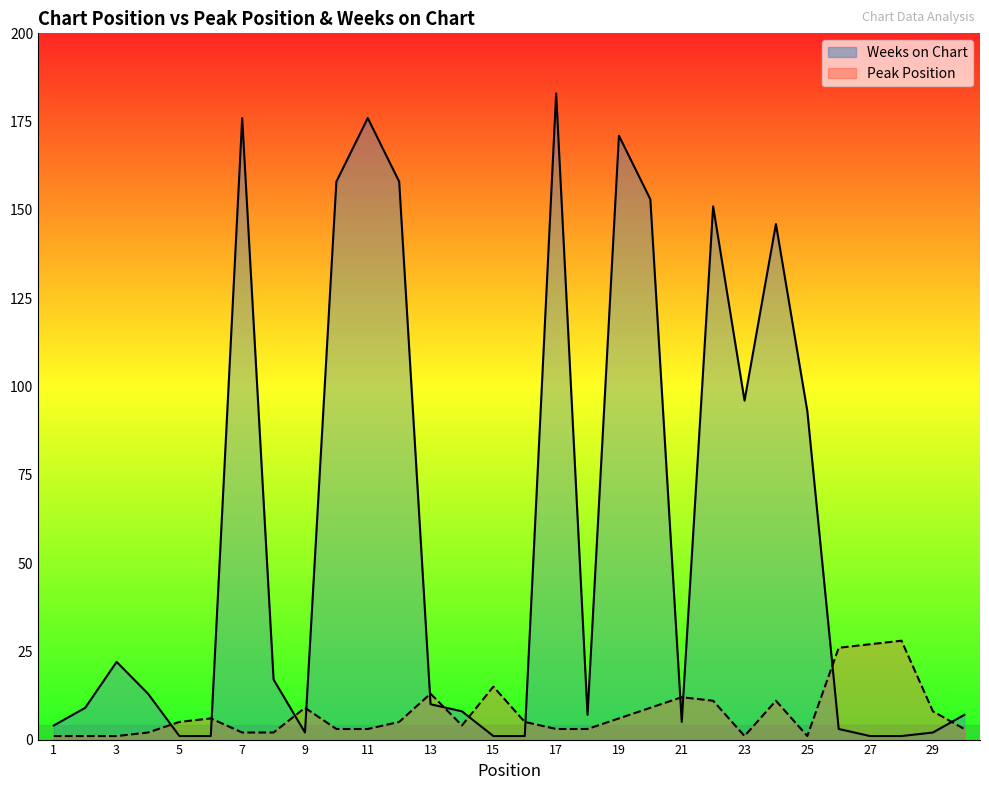

Rank the series at 13 from lowest to highest value.

Weeks on Chart, Peak Position